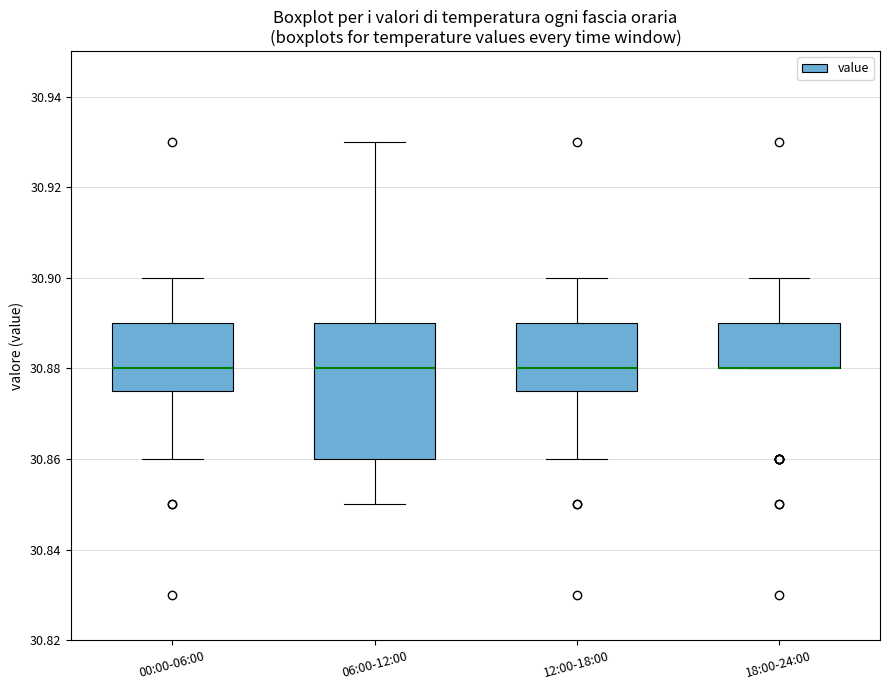

Comparing the boxes themselves (not the whiskers), which one is the tallest?

06:00-12:00